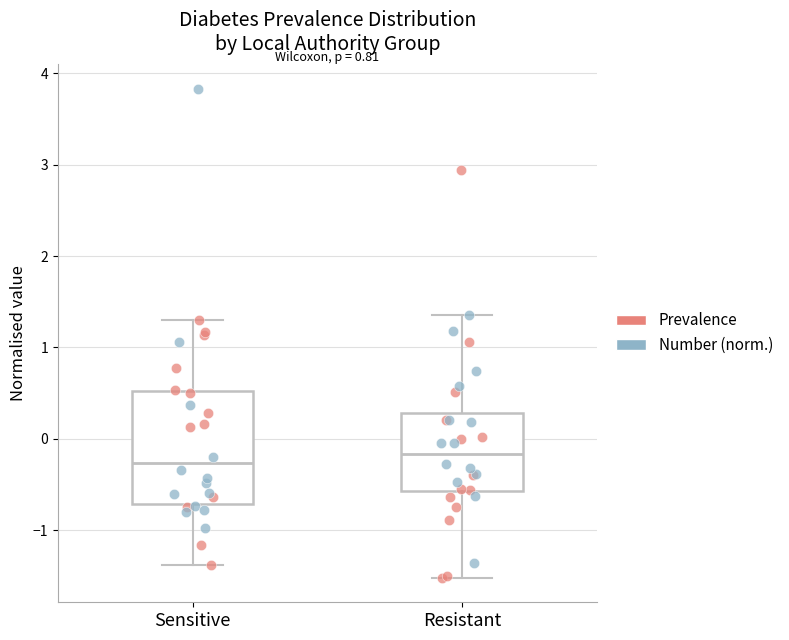

Reading left to right, read every box against the y-axis: the position of its median line, the range the box covers, and the ends of its whiskers. The values are not printed on the chart, so give them approximately, as read against the axis.

Sensitive: median -0.3, box -0.7 to 0.5, whiskers -1.4 to 1.3
Resistant: median -0.2, box -0.6 to 0.3, whiskers -1.5 to 1.4